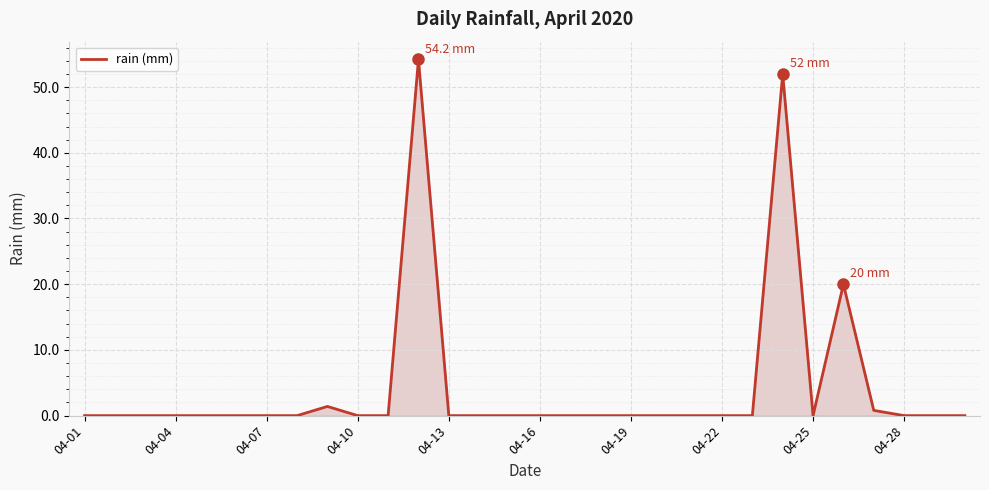

How many lines are shown in the chart?

1